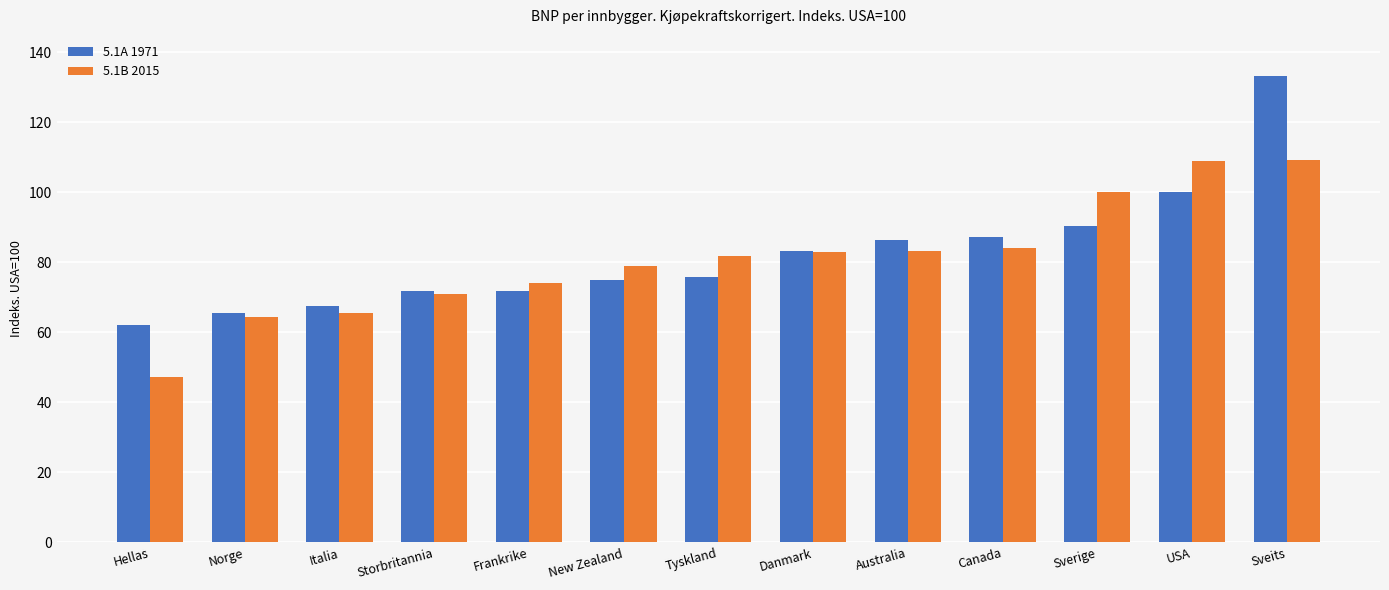

At which category is the sum across all series the highest?

Sveits